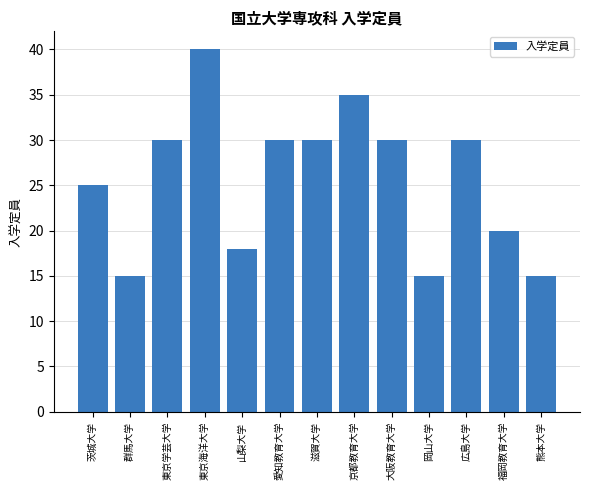

What is the change in value from 山梨大学 to 滋賀大学?

+12